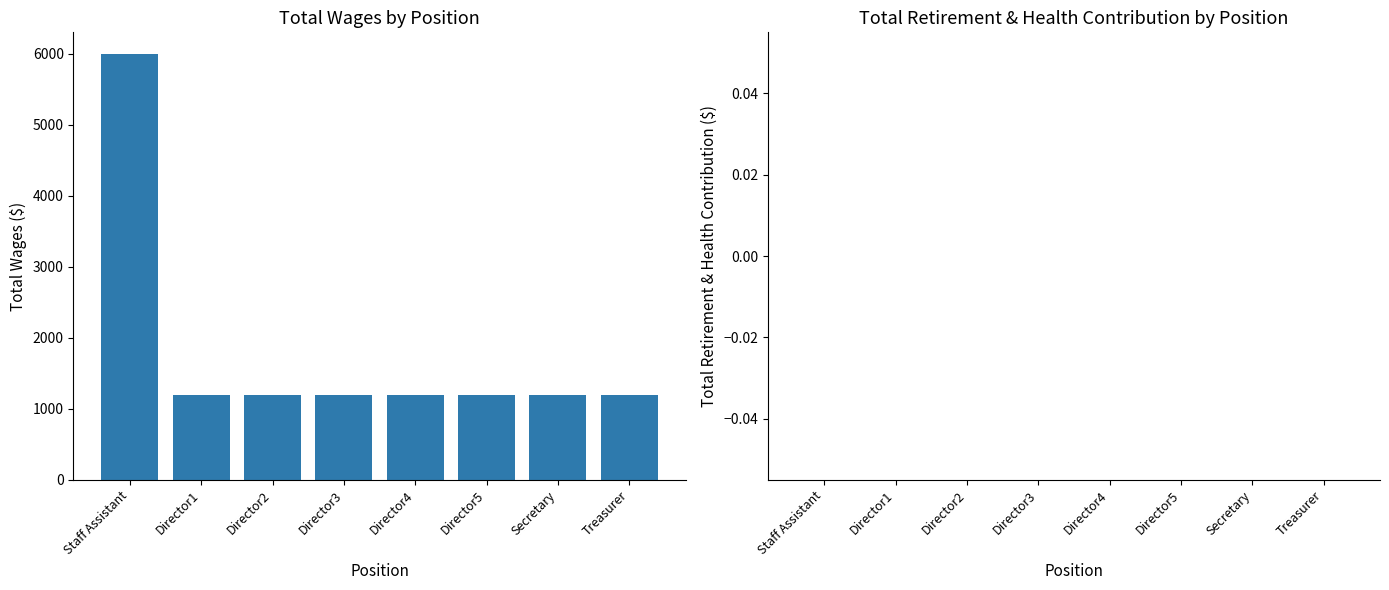

The value at Director3 is 1200. True or false?

True